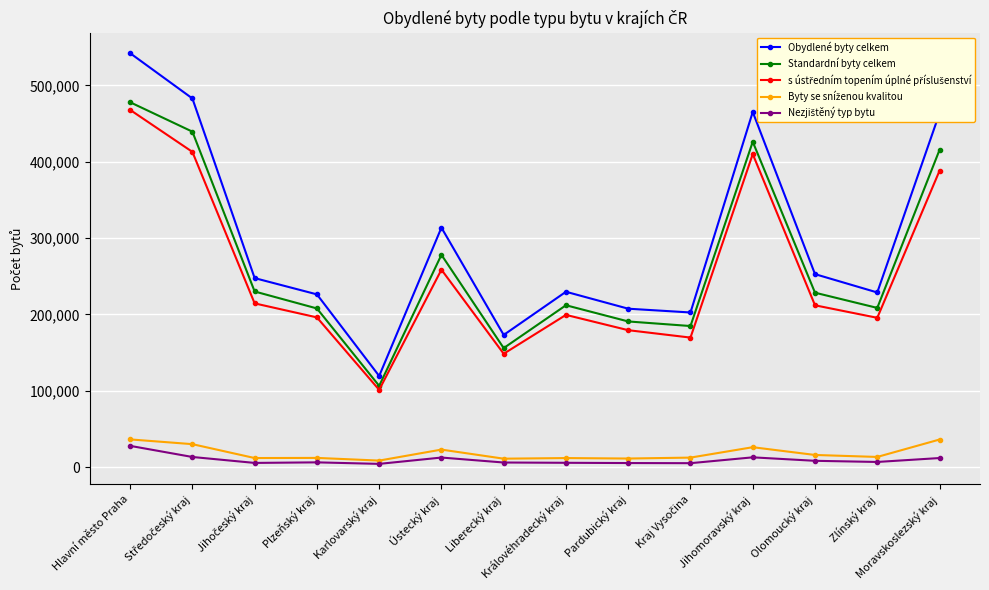

At which category is the sum across all series the highest?

Hlavní město Praha